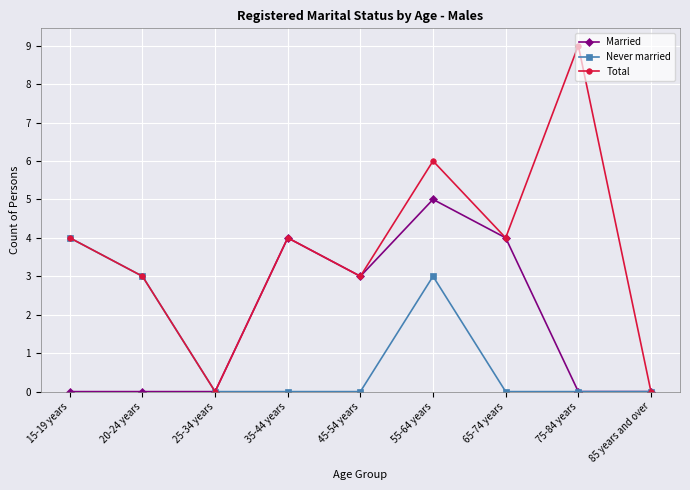

List the series in order of their overall mean, highest first.

Total, Married, Never married